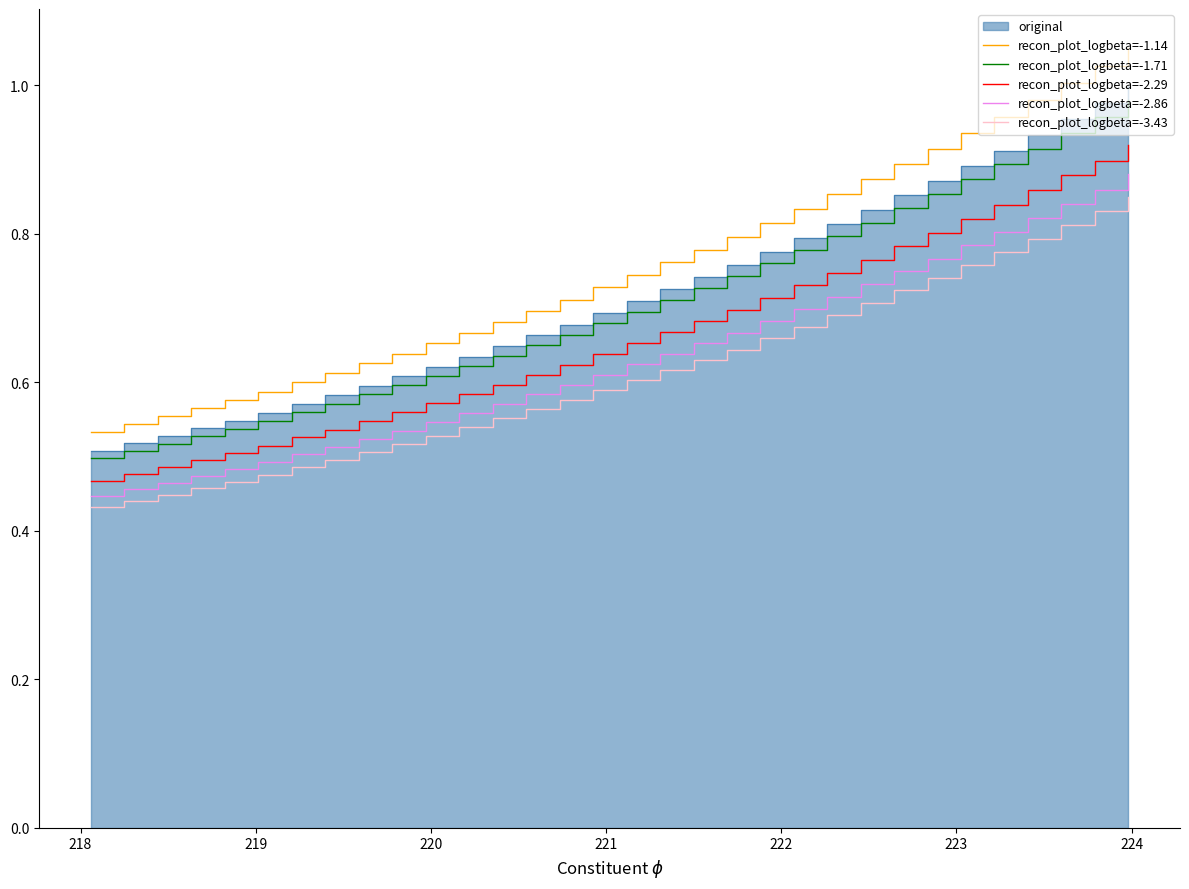

True or false: recon_plot_logbeta=-2.86 and recon_plot_logbeta=-1.14 cross at least once.

False